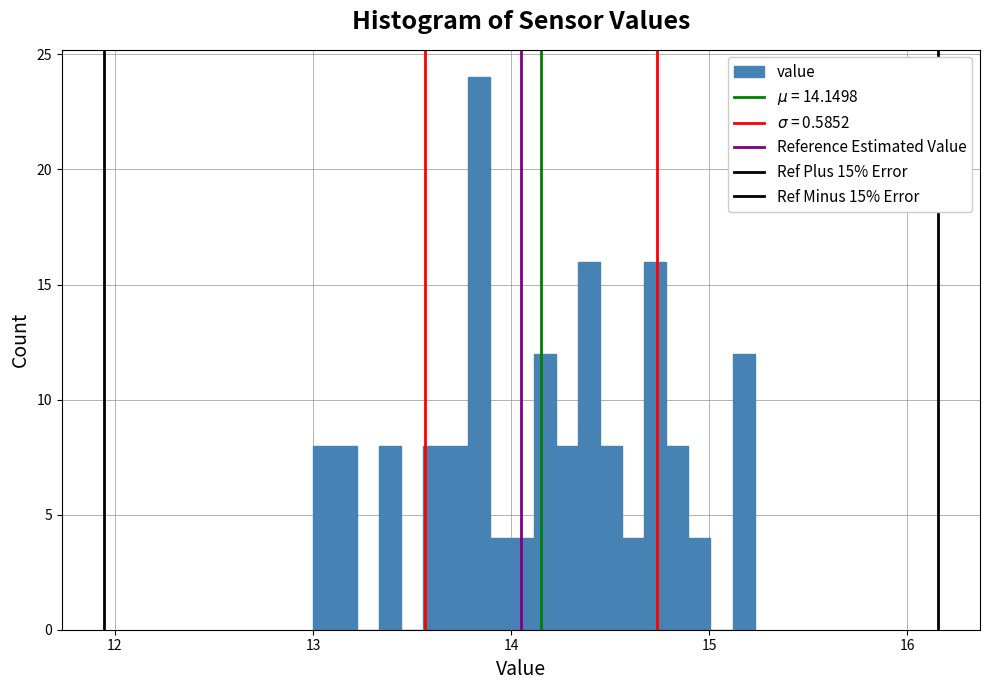

Read against the x-axis, roughly where is the centre of the tallest bar?

13.8